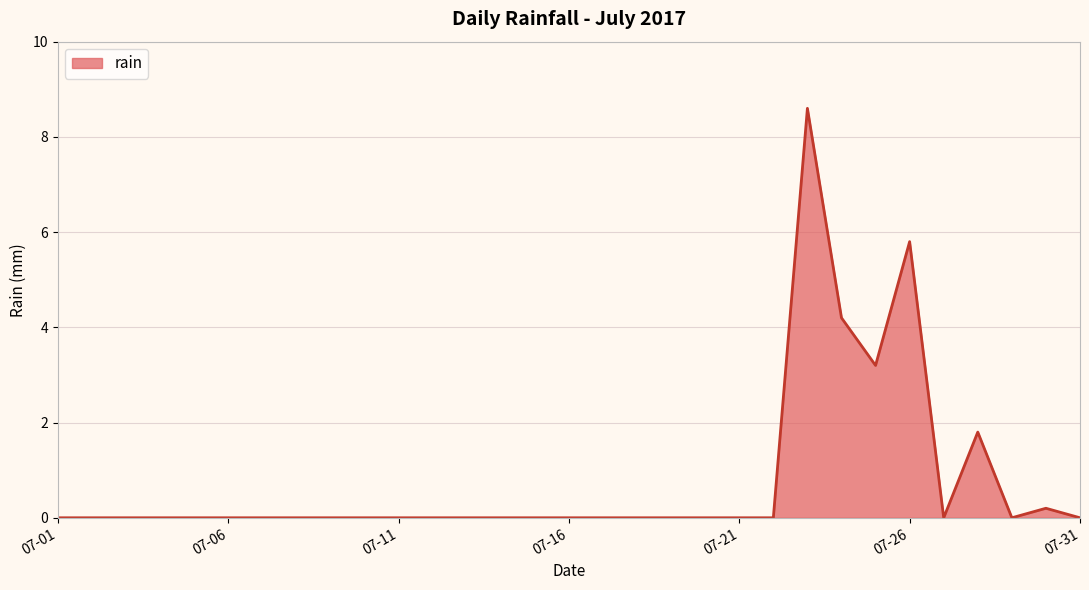

What is the maximum value shown in the chart?

8.6